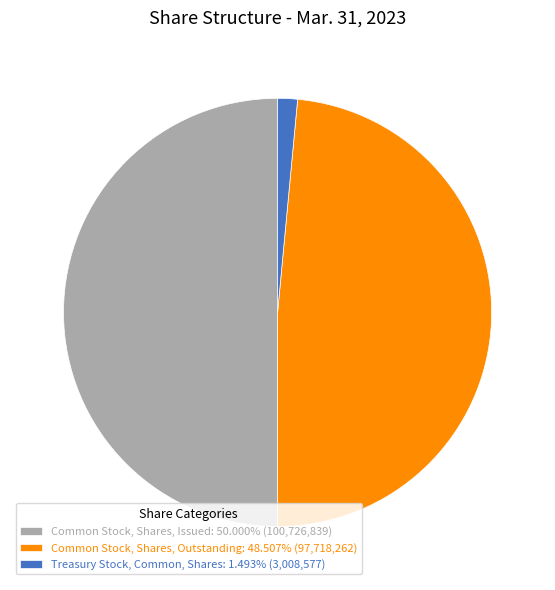

Approximately how many times larger is the value at Common Stock, Shares, Issued: 50.000% (100,726,839) compared to Common Stock, Shares, Outstanding: 48.507% (97,718,262)?

1.0